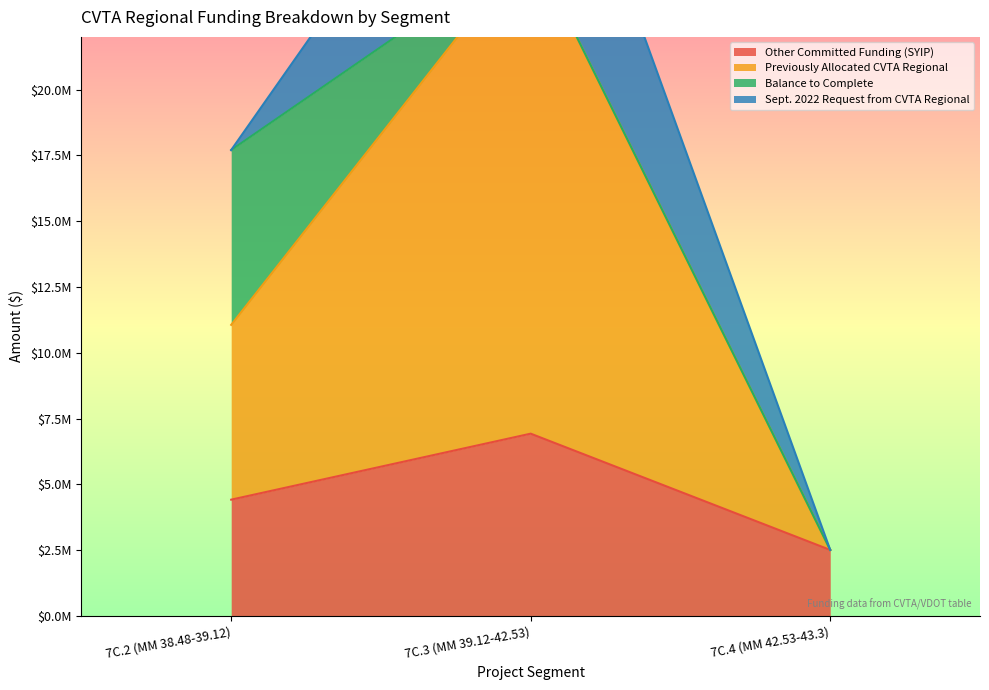

Between 7C.3 (MM 39.12-42.53) and 7C.4 (MM 42.53-43.3), which series saw the biggest shift?

Previously Allocated CVTA Regional